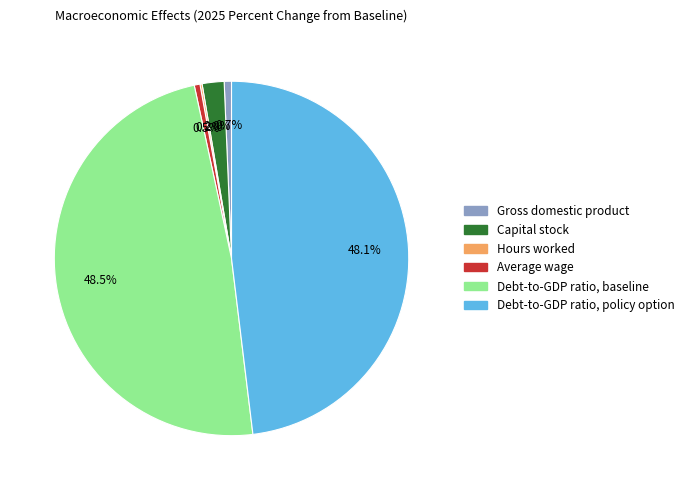

To the nearest percent, what is the difference between the largest and smallest slice percentages?

48%